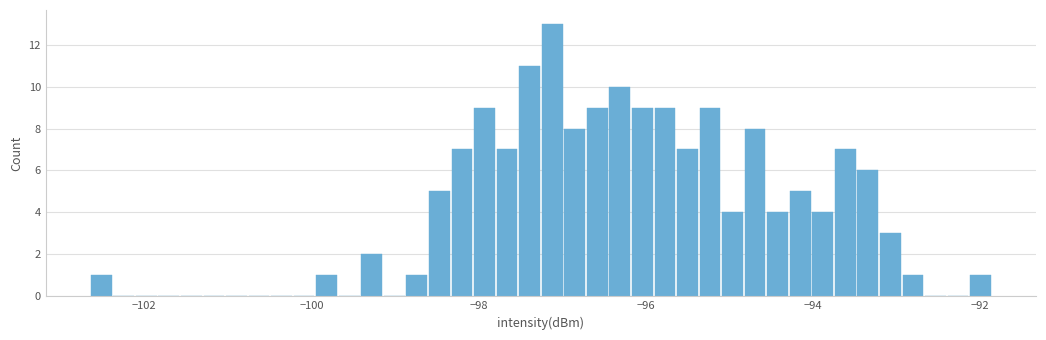

Around what value on the x-axis is the tallest bar? Give the approximate position of its centre, as read against the axis.

-97.2